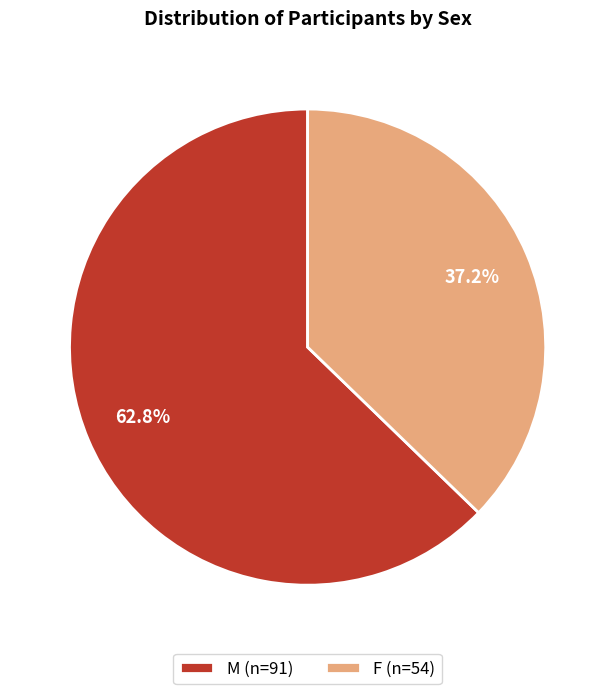

To the nearest percent, what is the average slice percentage?

50%